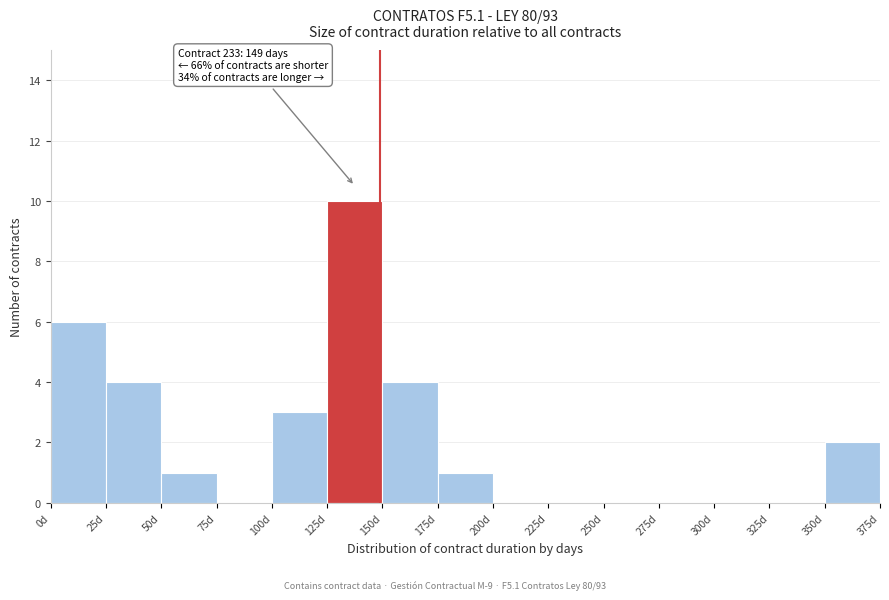

Over which range of the x-axis is the bar tallest?

125 to 150